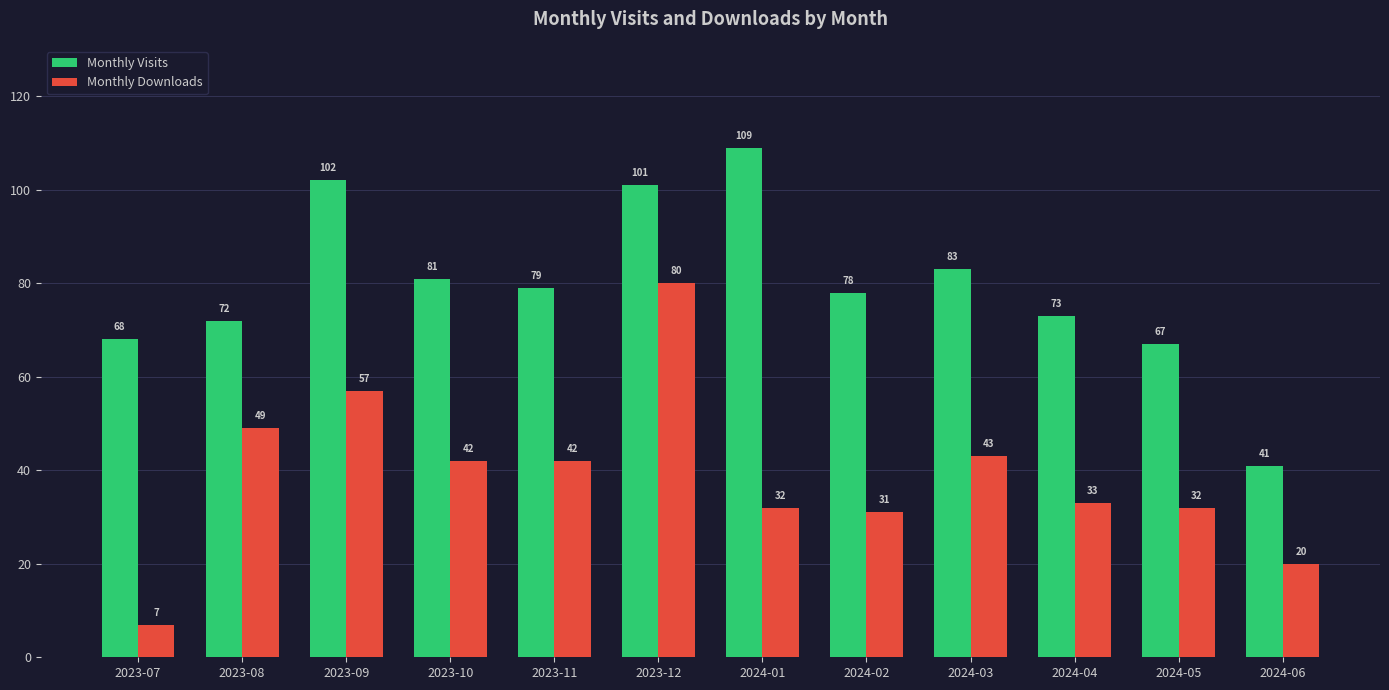

What is the label of the 9th bar from the right?

2023-10